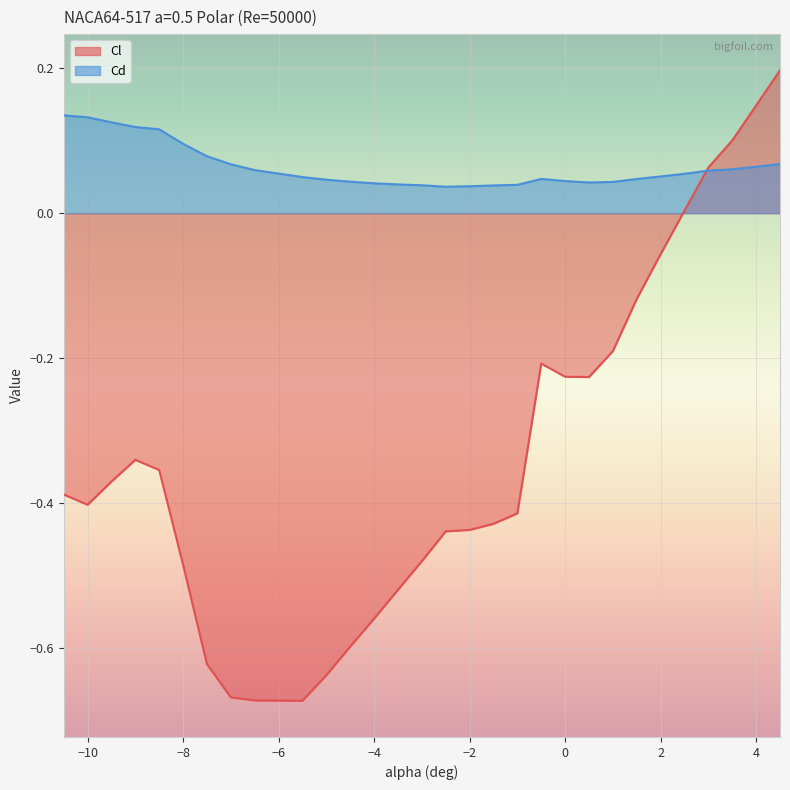

True or false: Cd and Cl cross at least once.

True